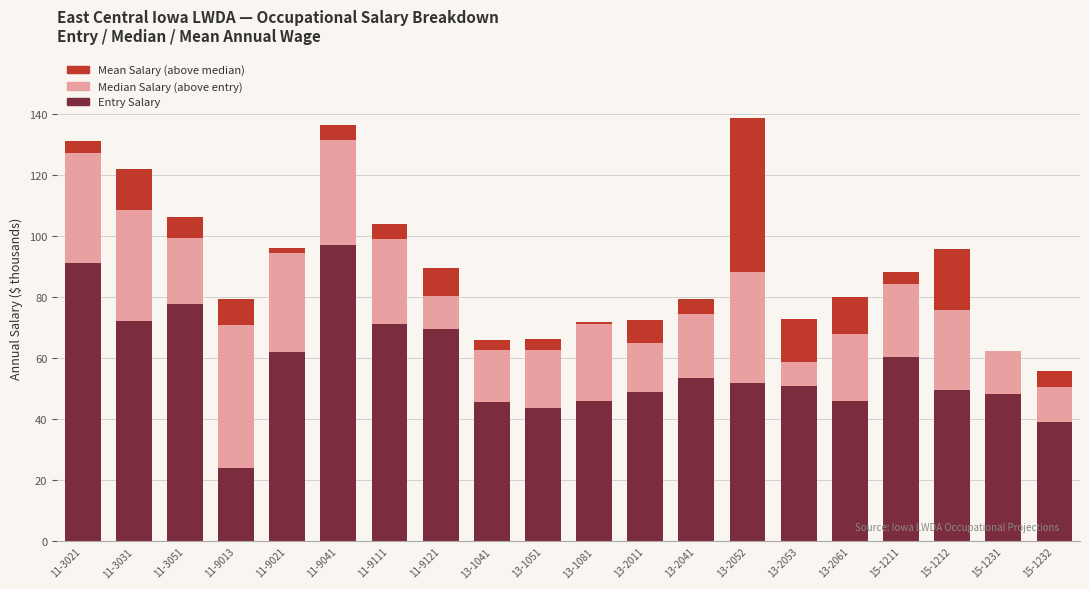

Which series has the largest total across all categories?

Entry Salary